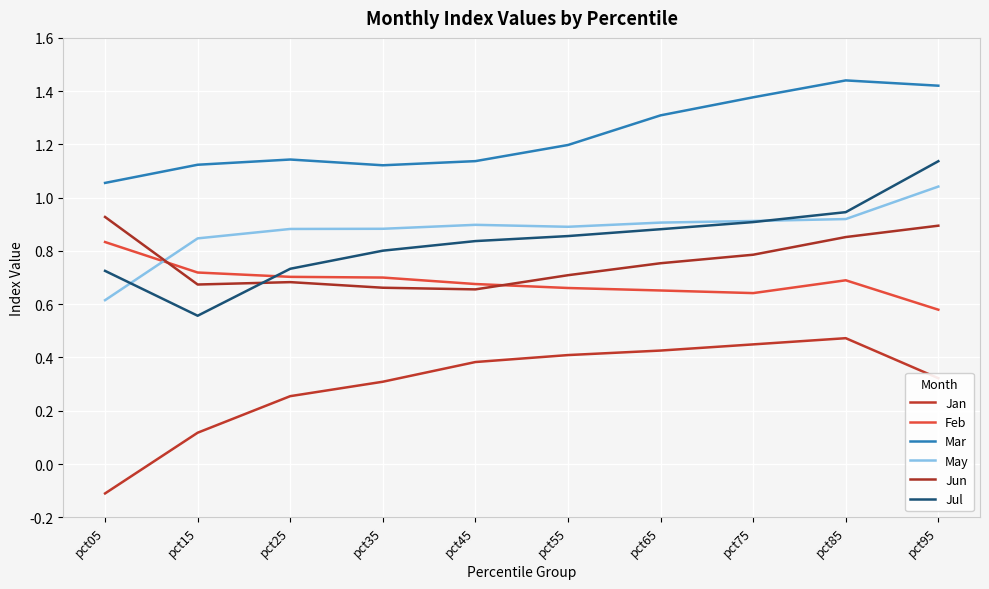

What value does the Jun series have at pct15?

0.7